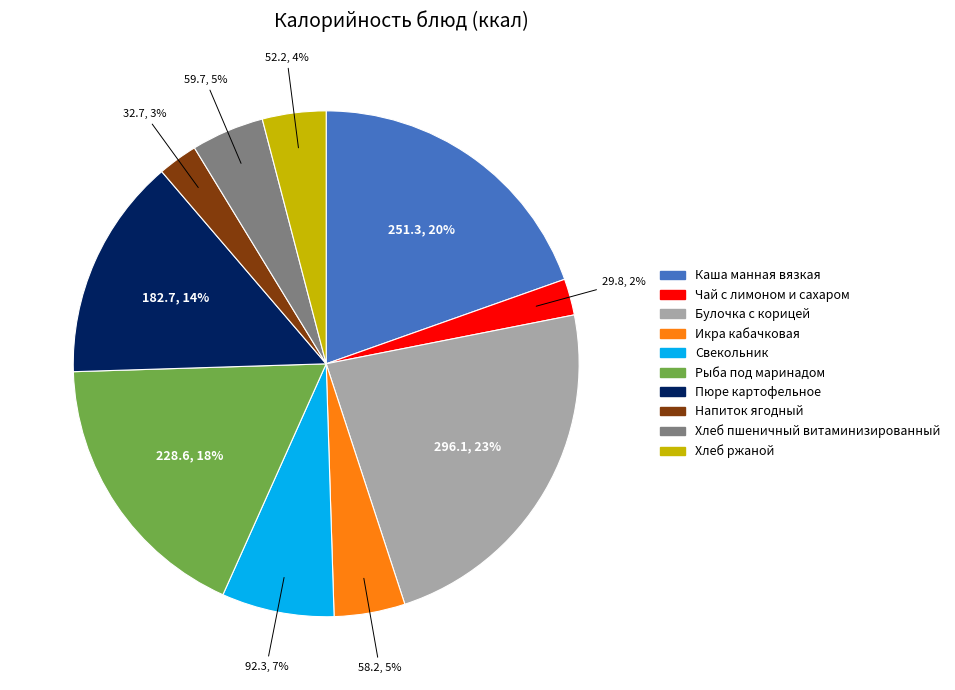

To the nearest percent, what percentage of the pie is Напиток ягодный?

3%